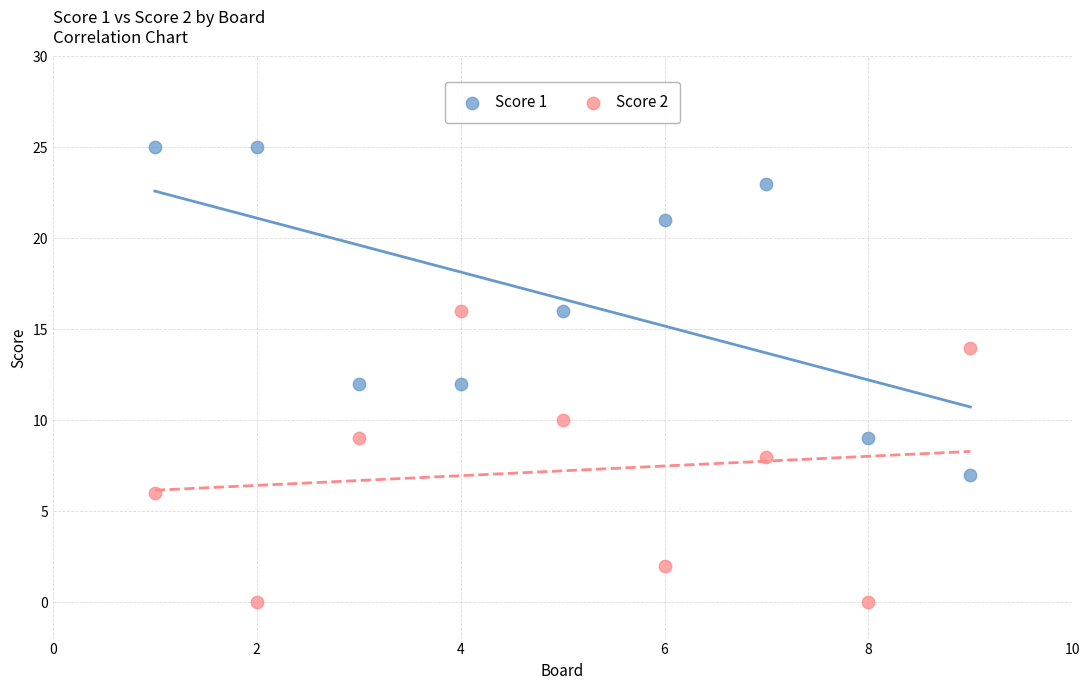

Which series contains the lowest Y value?

Score 2